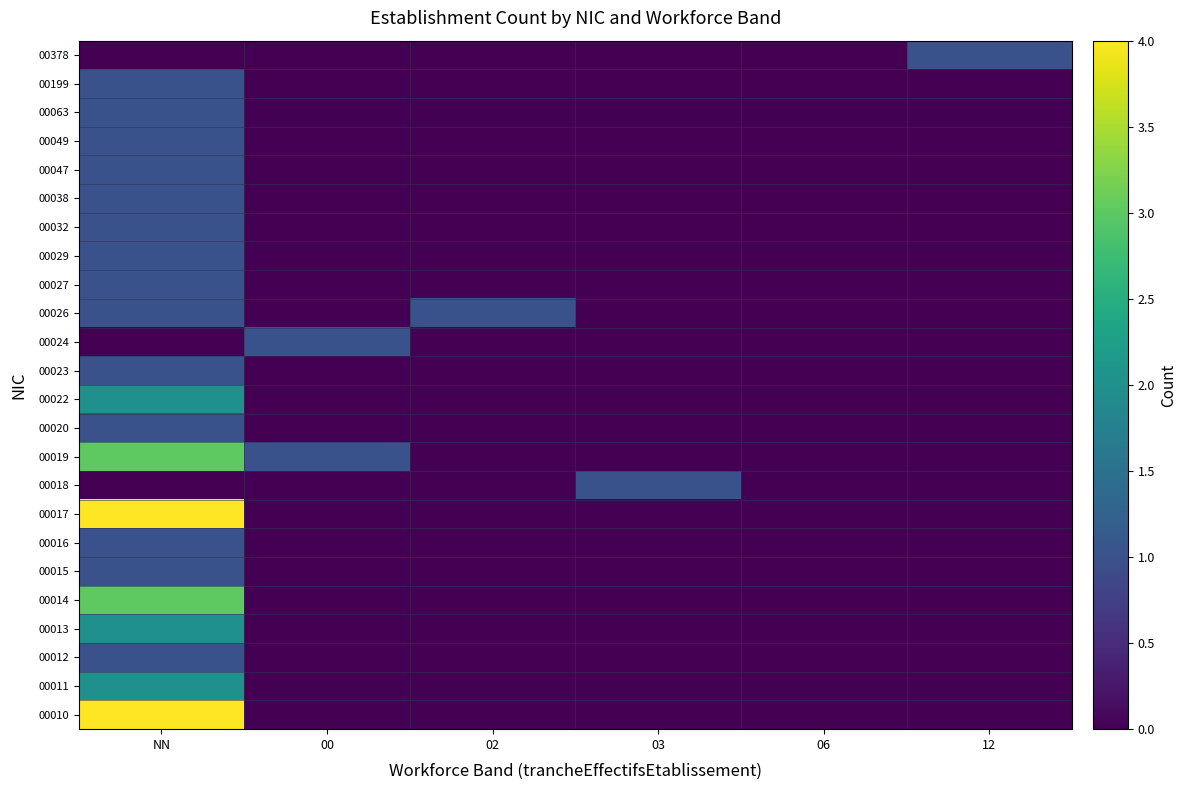

Reading left to right, extract all data points from this chart.

00010: NN=4	00=0	02=0	03=0	06=0	12=0
00011: NN=2	00=0	02=0	03=0	06=0	12=0
00012: NN=1	00=0	02=0	03=0	06=0	12=0
00013: NN=2	00=0	02=0	03=0	06=0	12=0
00014: NN=3	00=0	02=0	03=0	06=0	12=0
00015: NN=1	00=0	02=0	03=0	06=0	12=0
00016: NN=1	00=0	02=0	03=0	06=0	12=0
00017: NN=4	00=0	02=0	03=0	06=0	12=0
00018: NN=0	00=0	02=0	03=1	06=0	12=0
00019: NN=3	00=1	02=0	03=0	06=0	12=0
00020: NN=1	00=0	02=0	03=0	06=0	12=0
00022: NN=2	00=0	02=0	03=0	06=0	12=0
00023: NN=1	00=0	02=0	03=0	06=0	12=0
00024: NN=0	00=1	02=0	03=0	06=0	12=0
00026: NN=1	00=0	02=1	03=0	06=0	12=0
00027: NN=1	00=0	02=0	03=0	06=0	12=0
00029: NN=1	00=0	02=0	03=0	06=0	12=0
00032: NN=1	00=0	02=0	03=0	06=0	12=0
00038: NN=1	00=0	02=0	03=0	06=0	12=0
00047: NN=1	00=0	02=0	03=0	06=0	12=0
00049: NN=1	00=0	02=0	03=0	06=0	12=0
00063: NN=1	00=0	02=0	03=0	06=0	12=0
00199: NN=1	00=0	02=0	03=0	06=0	12=0
00378: NN=0	00=0	02=0	03=0	06=0	12=1